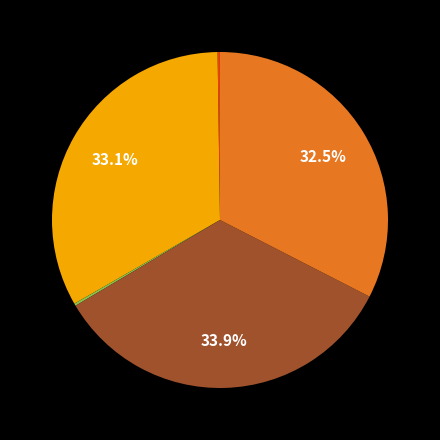

Does any single category account for the majority?

No